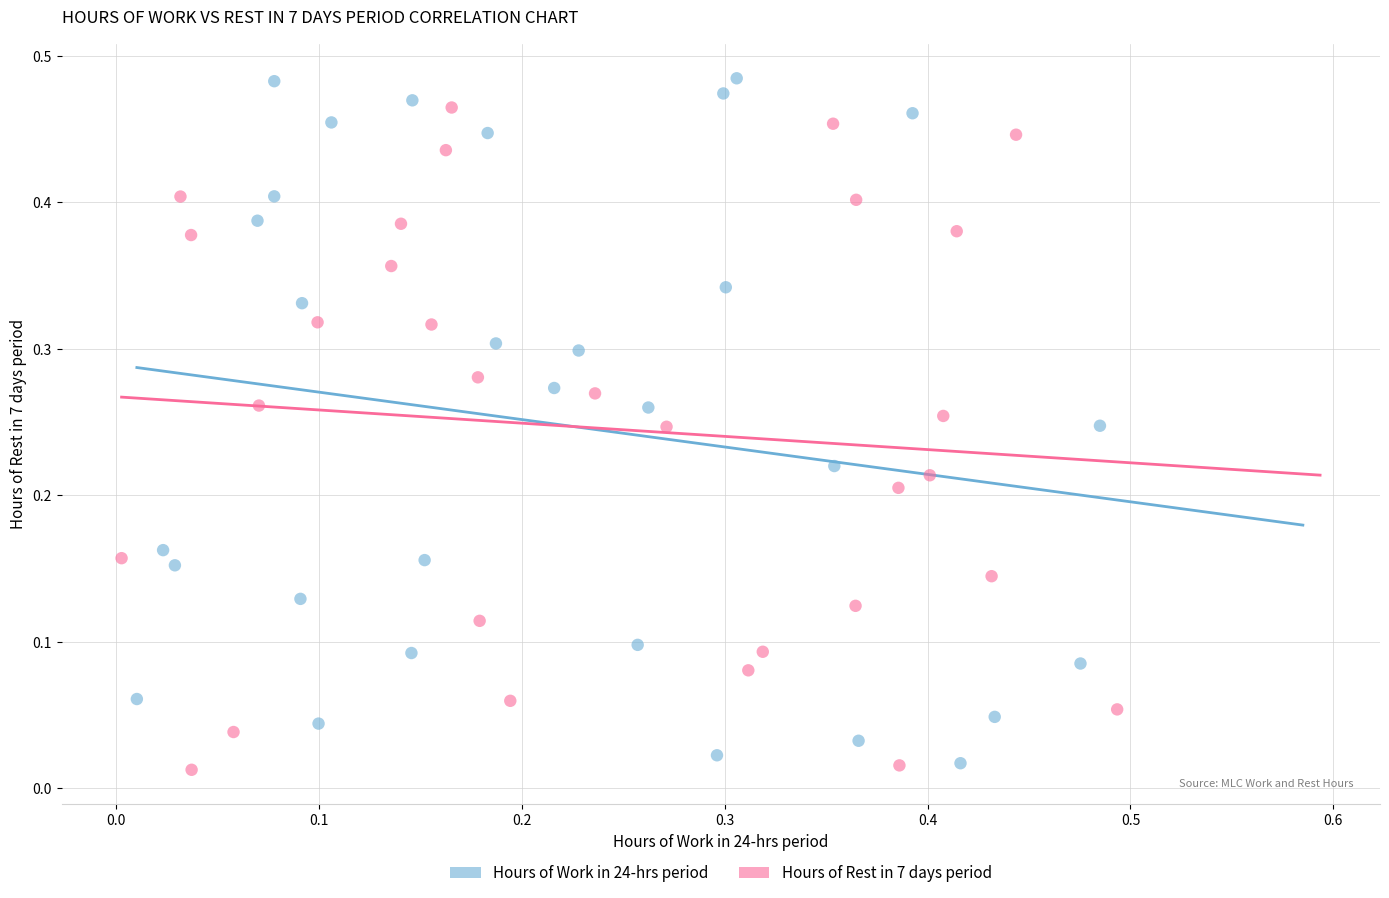

What are all the series names shown in the legend?

Hours of Work in 24-hrs period, Hours of Rest in 7 days period